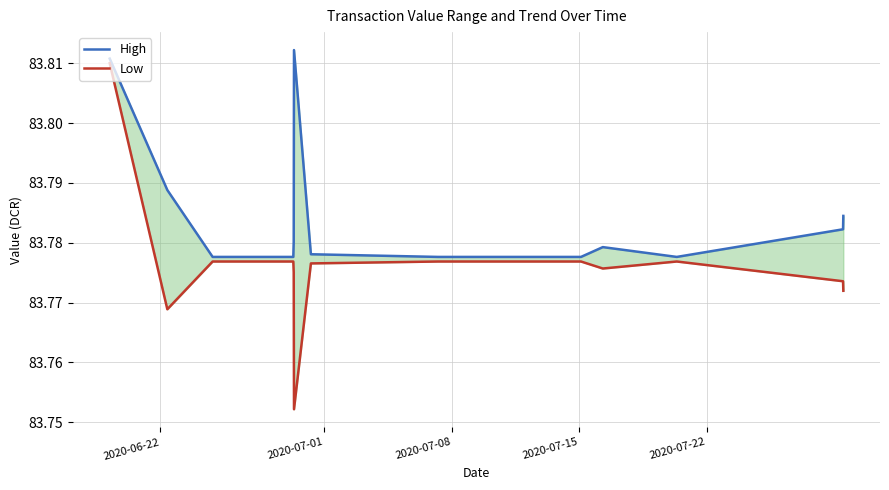

What is the maximum value for Low?

83.8